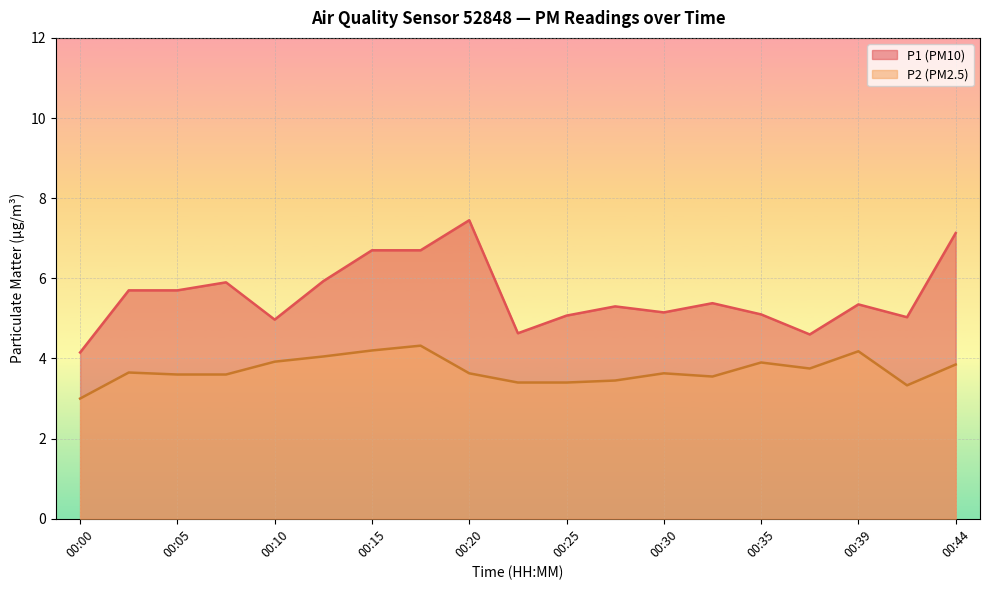

List the labels in order of P2 value, smallest first.

00:00, 00:42, 00:22, 00:25, 00:27, 00:32, 00:05, 00:08, 00:20, 00:30, 00:03, 00:37, 00:44, 00:35, 00:10, 00:13, 00:39, 00:15, 00:18